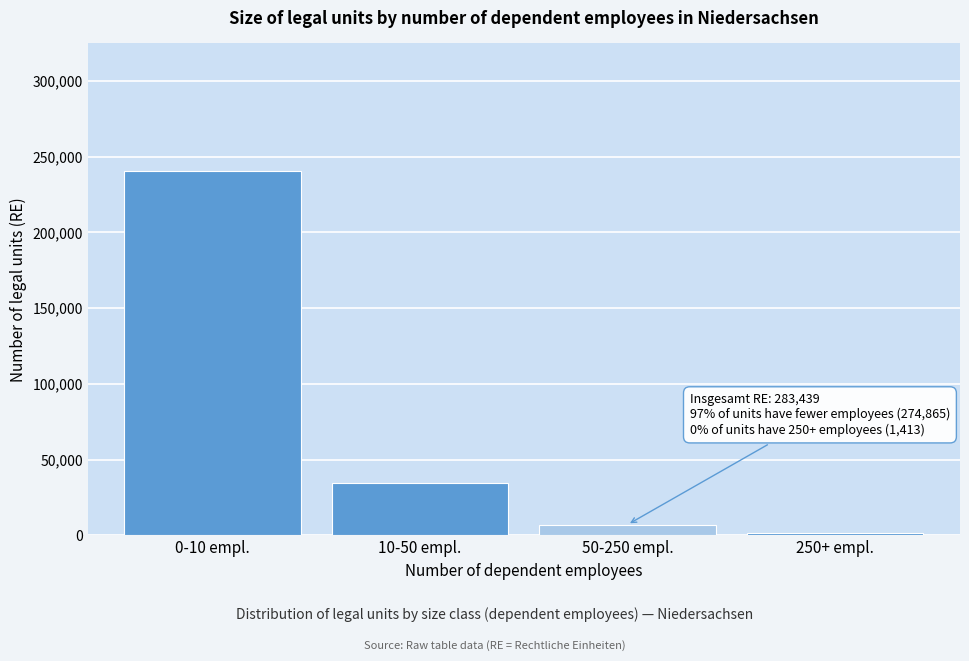

Reading left to right, extract all data points from this chart.

240500	34365	7161	1413